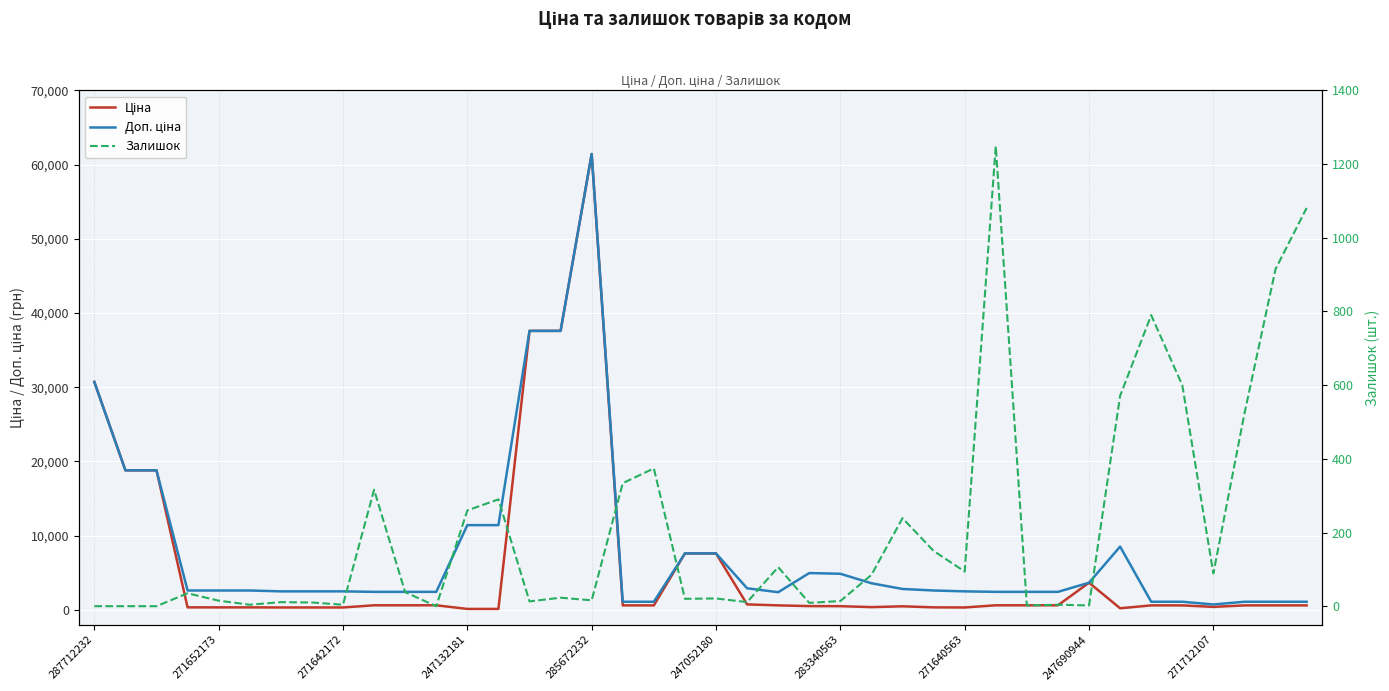

What is the difference between the Доп. ціна values at 283340563 and 18?

1400.7